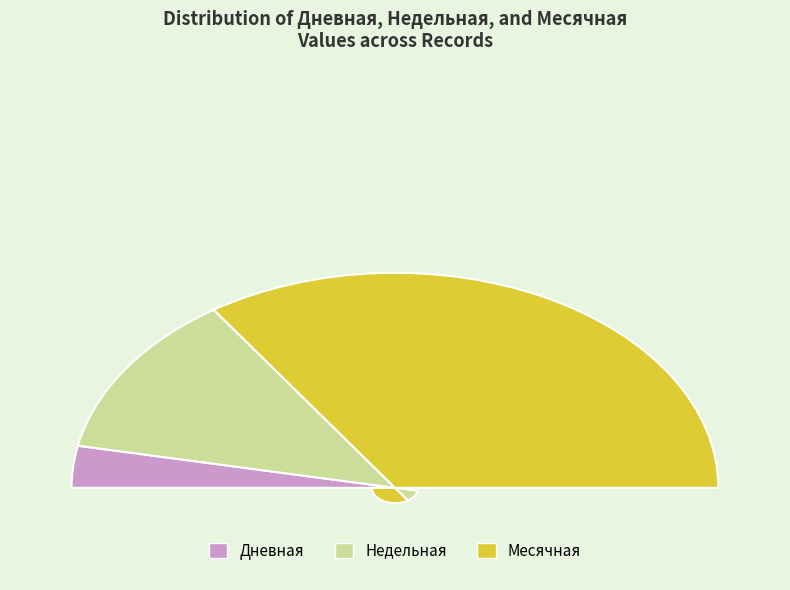

To the nearest percent, what portion does 9 represent?

12%